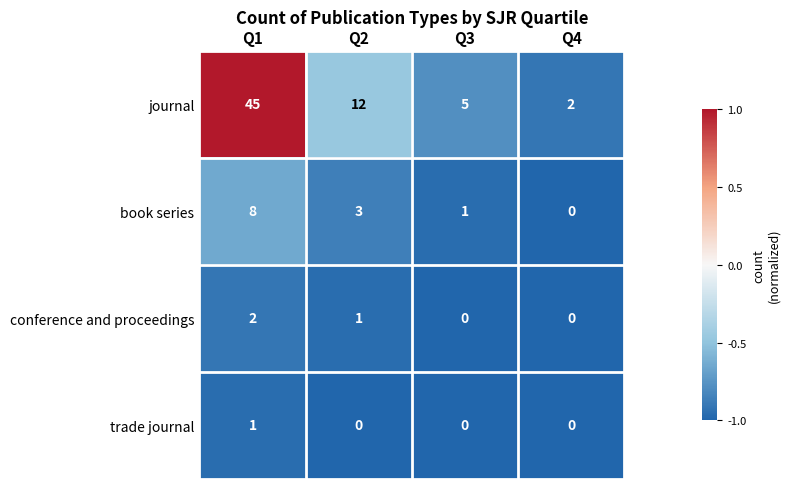

True or false: book series has a value of 3 at Q2.

True